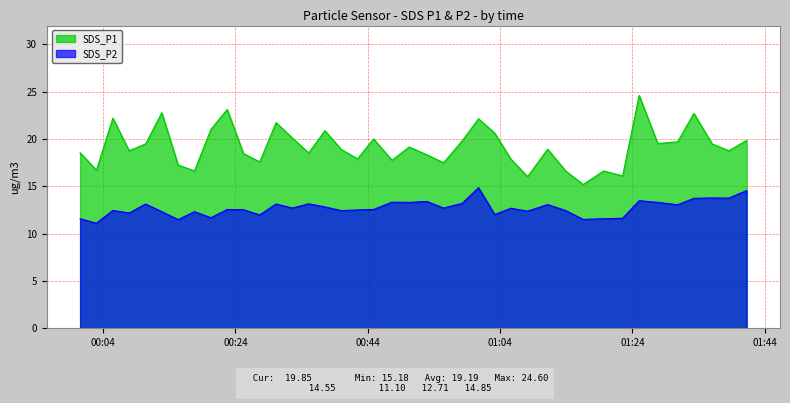

Count the number of categories in the chart.

40